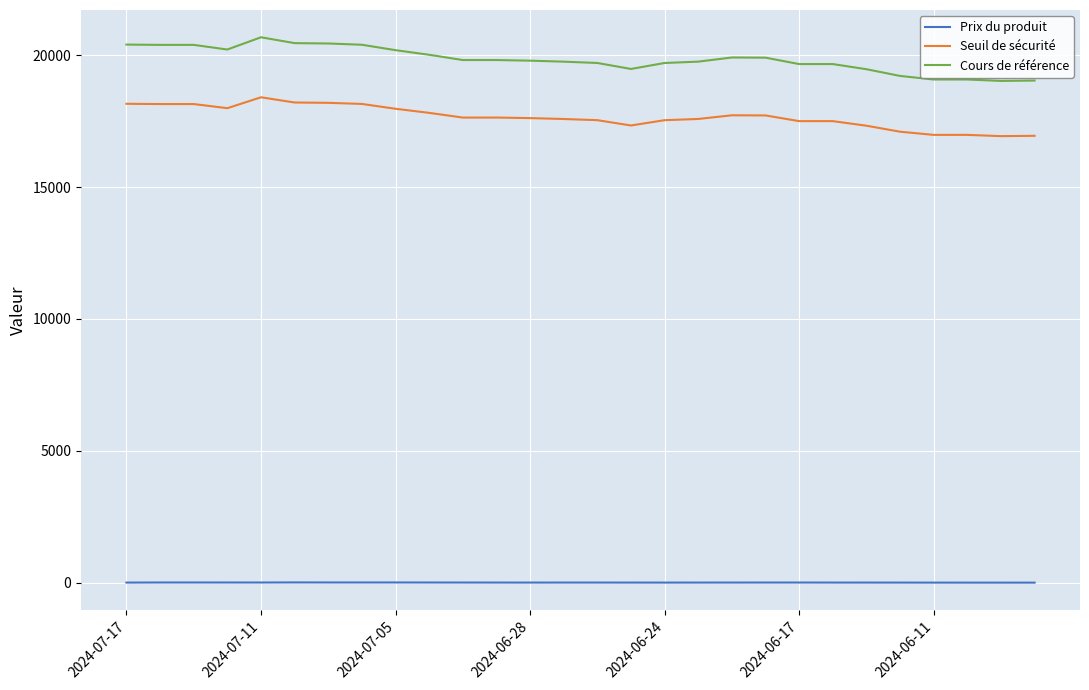

What is the difference between the maximum and minimum values in the Cours de référence series?

1654.2